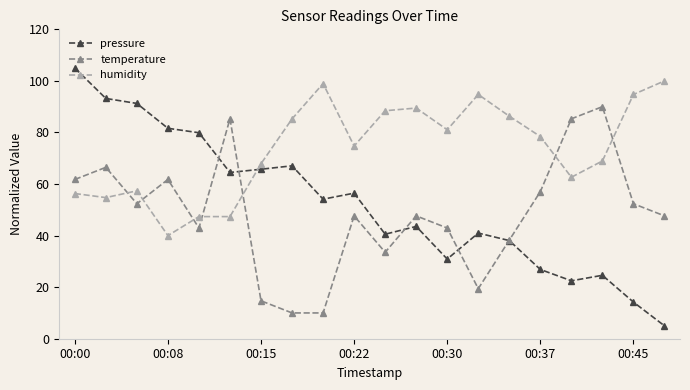

What is the sum of all pressure values?

1046.0